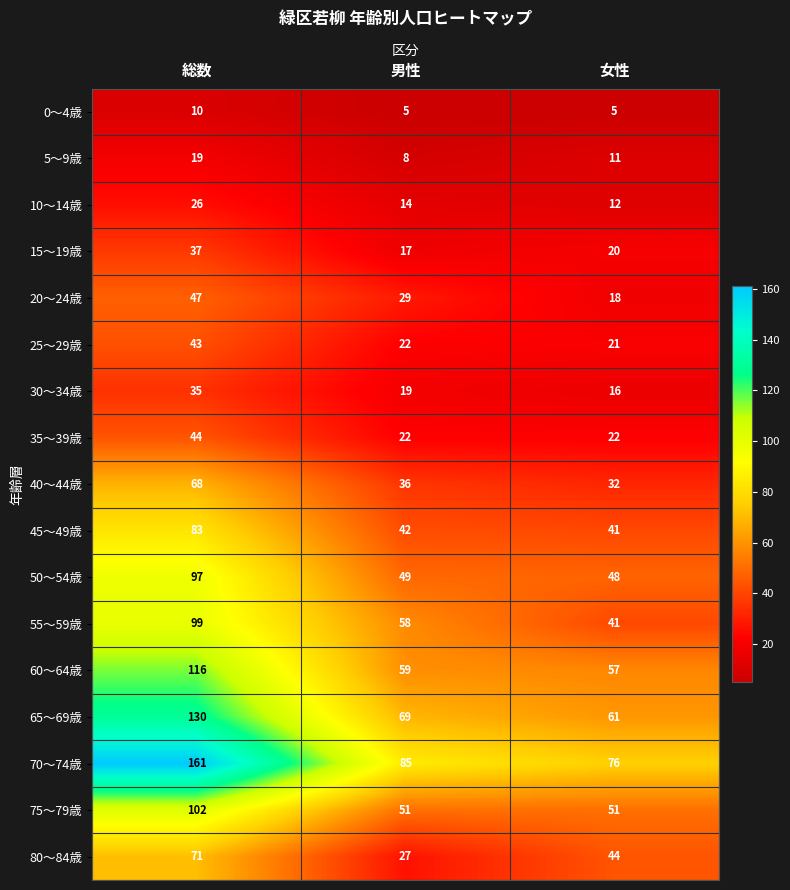

How many distinct data groups are displayed?

17